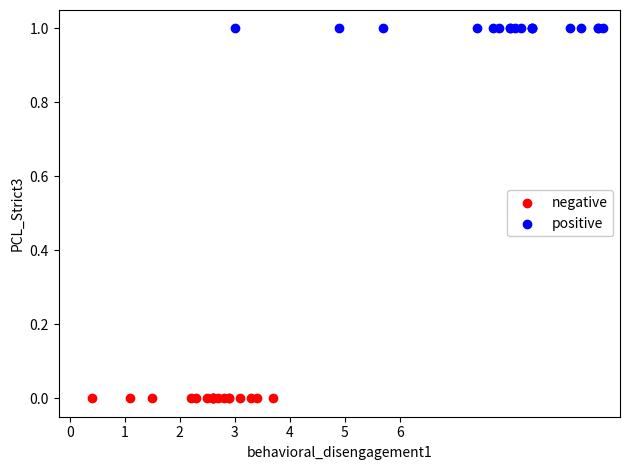

Which series contains the lowest Y value?

negative